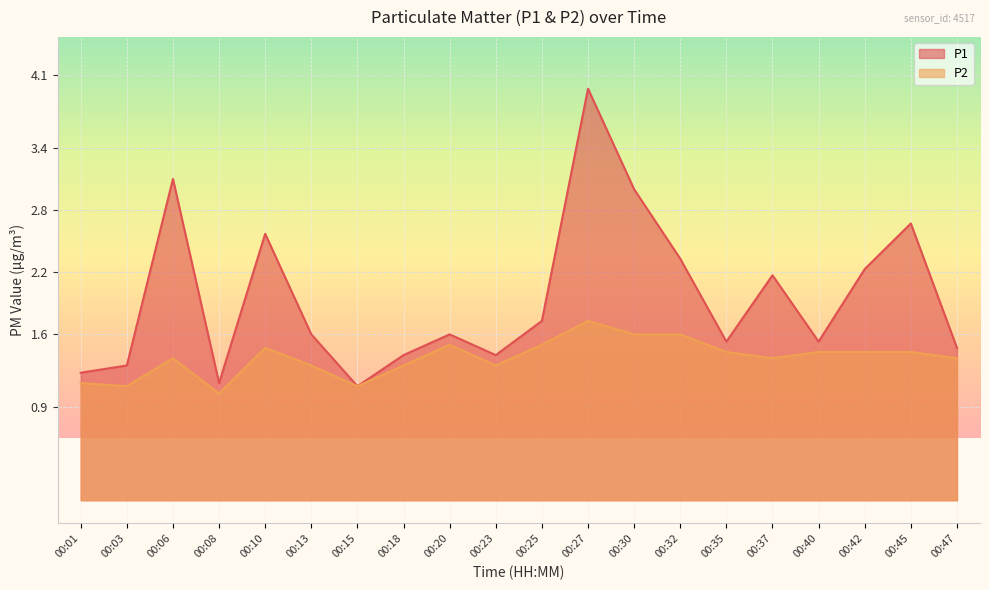

The value of P1 at 00:40 is 0.8. True or false?

False